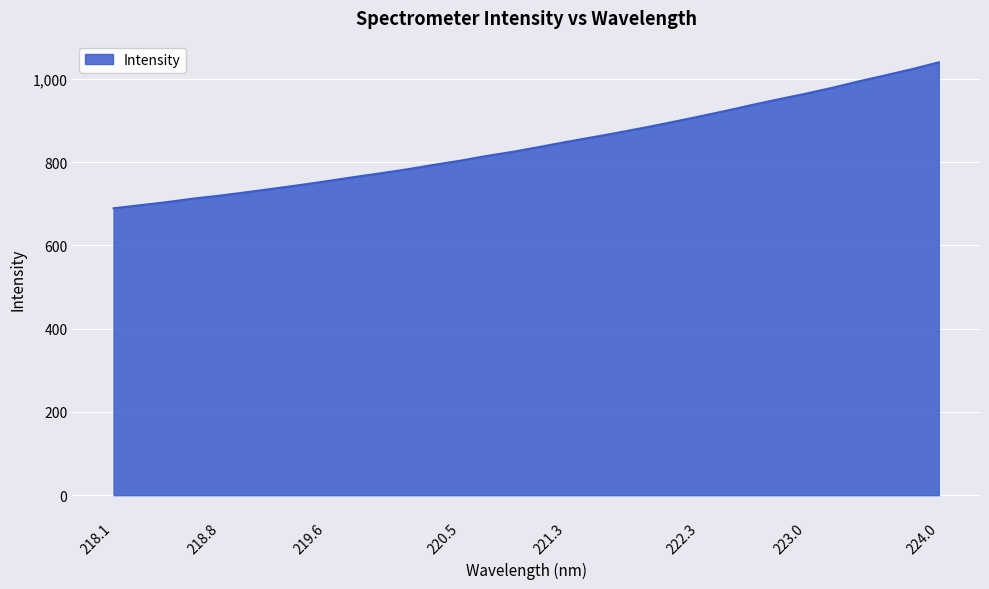

Count the number of categories in the chart.

32